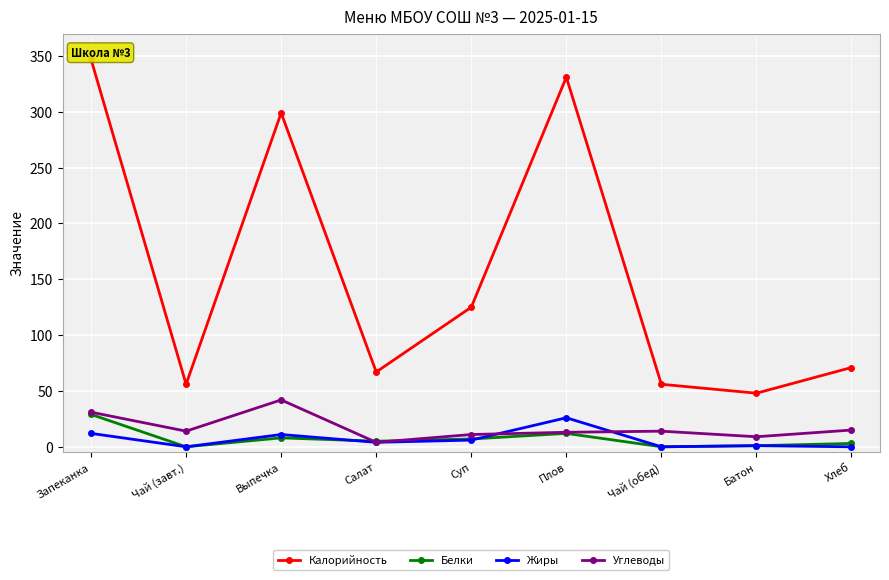

How many distinct data groups are displayed?

4